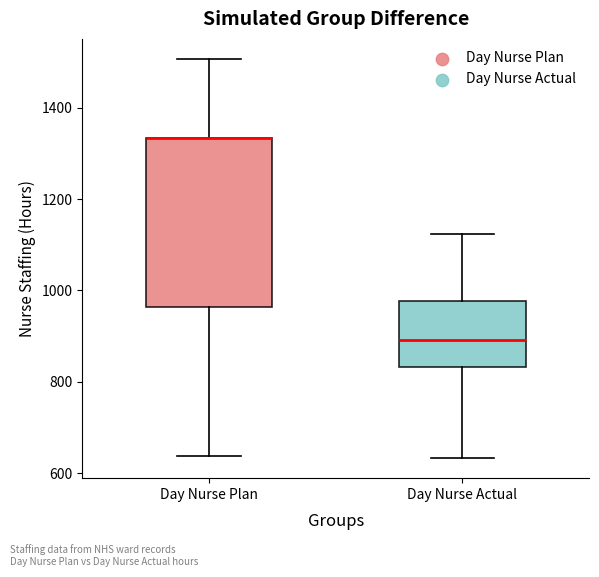

Reading left to right, read every box against the y-axis: the position of its median line, the range the box covers, and the ends of its whiskers. The values are not printed on the chart, so give them approximately, as read against the axis.

Day Nurse Plan: median 1340 (drawn on the box's upper edge), box 960 to 1340, whiskers 640 to 1500
Day Nurse Actual: median 900, box 840 to 980, whiskers 640 to 1120